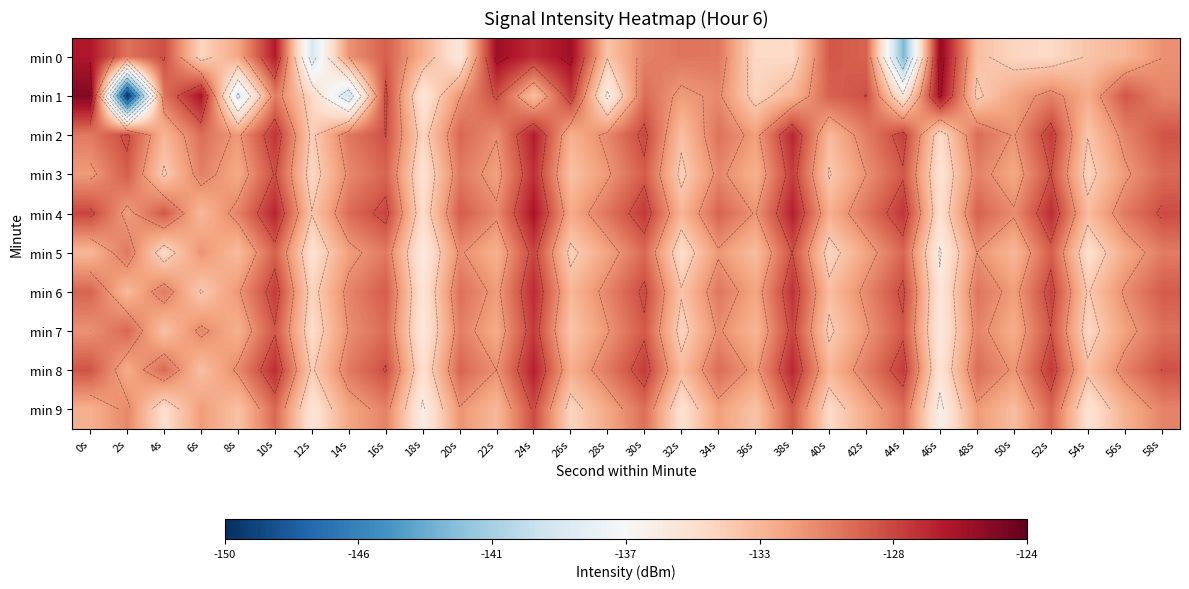

True or false: min 7 has a value of -66.0 at 34s.

False